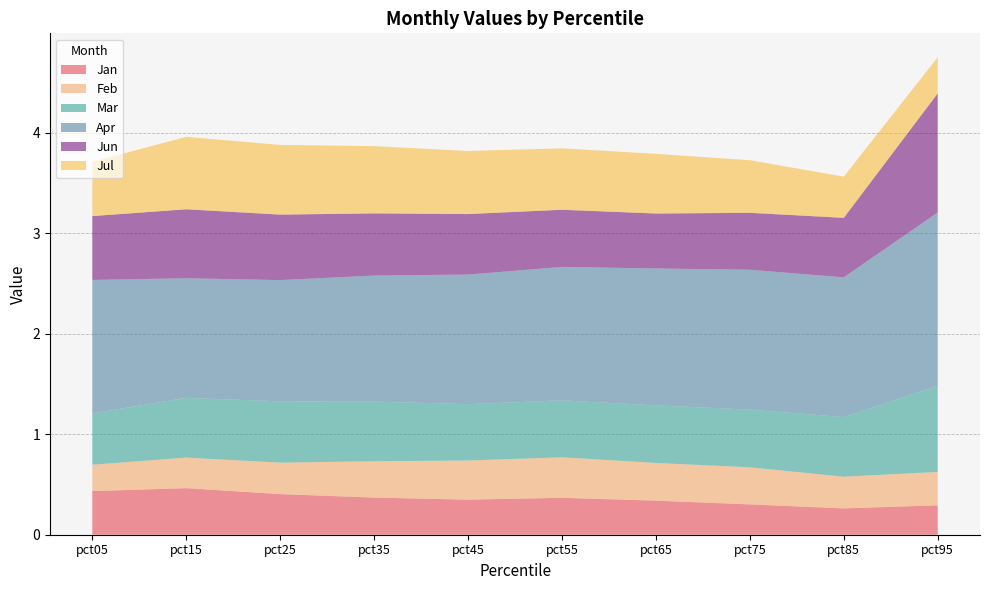

Reading right to left, extract all data points from this chart.

Jan: 0.3	0.3	0.3	0.3	0.4	0.3	0.4	0.4	0.5	0.4
Feb: 0.3	0.3	0.4	0.4	0.4	0.4	0.4	0.3	0.3	0.3
Mar: 0.9	0.6	0.6	0.6	0.6	0.6	0.6	0.6	0.6	0.5
Apr: 1.7	1.4	1.4	1.4	1.3	1.3	1.3	1.2	1.2	1.3
Jun: 1.2	0.6	0.6	0.5	0.6	0.6	0.6	0.7	0.7	0.6
Jul: 0.4	0.4	0.5	0.6	0.6	0.6	0.7	0.7	0.7	0.5